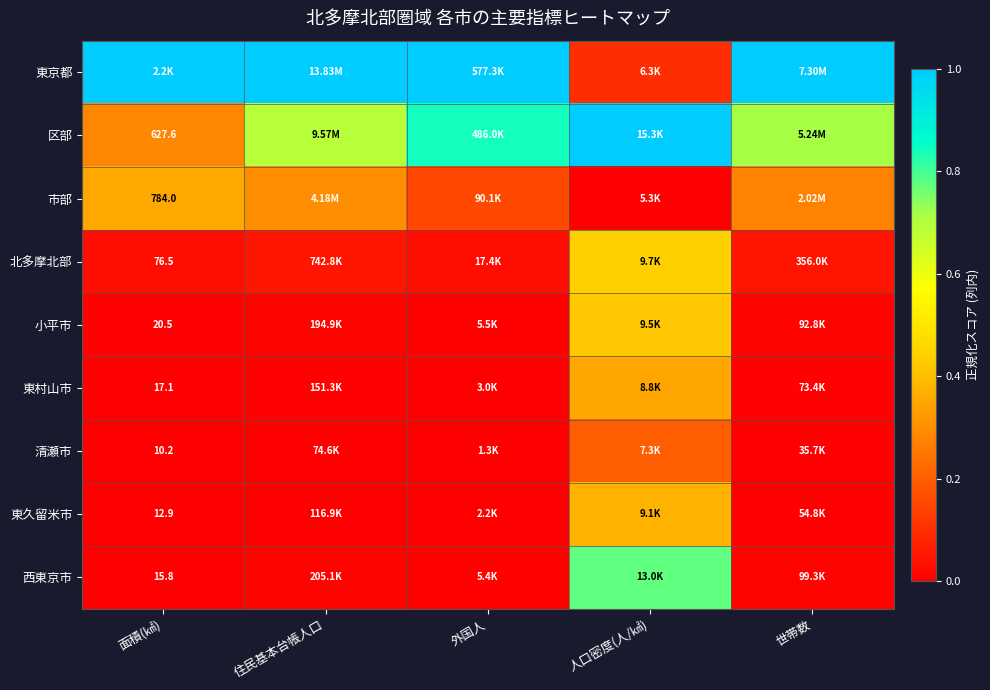

What is the average value of the 市部 series?

0.2